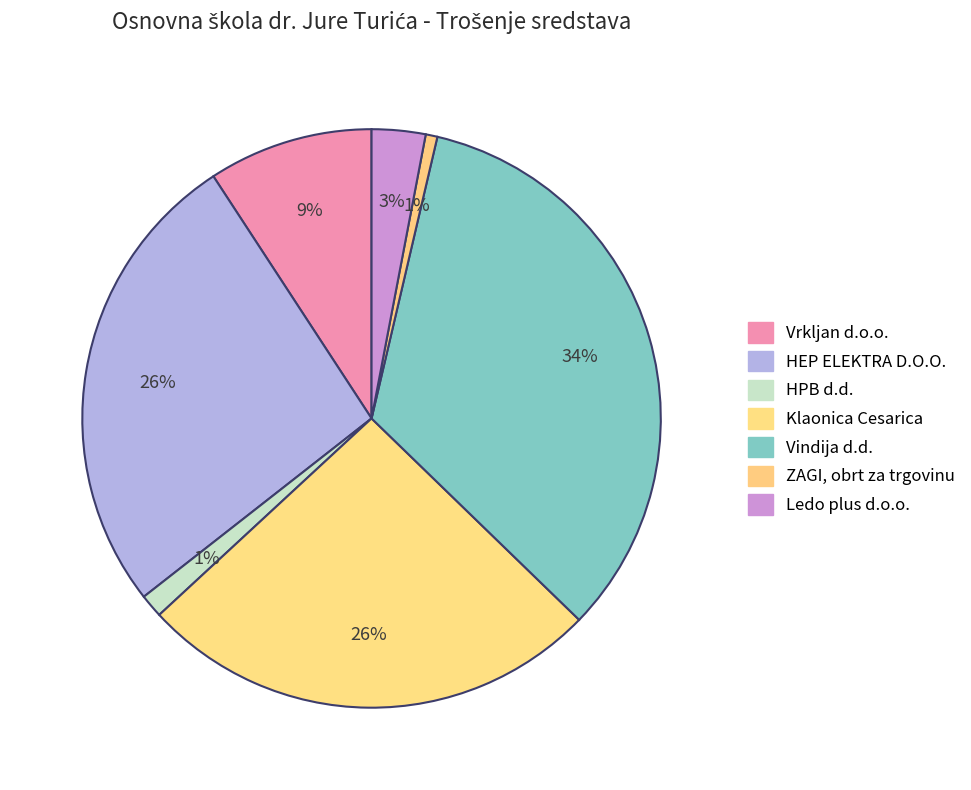

Which slice is the largest?

Vindija d.d.